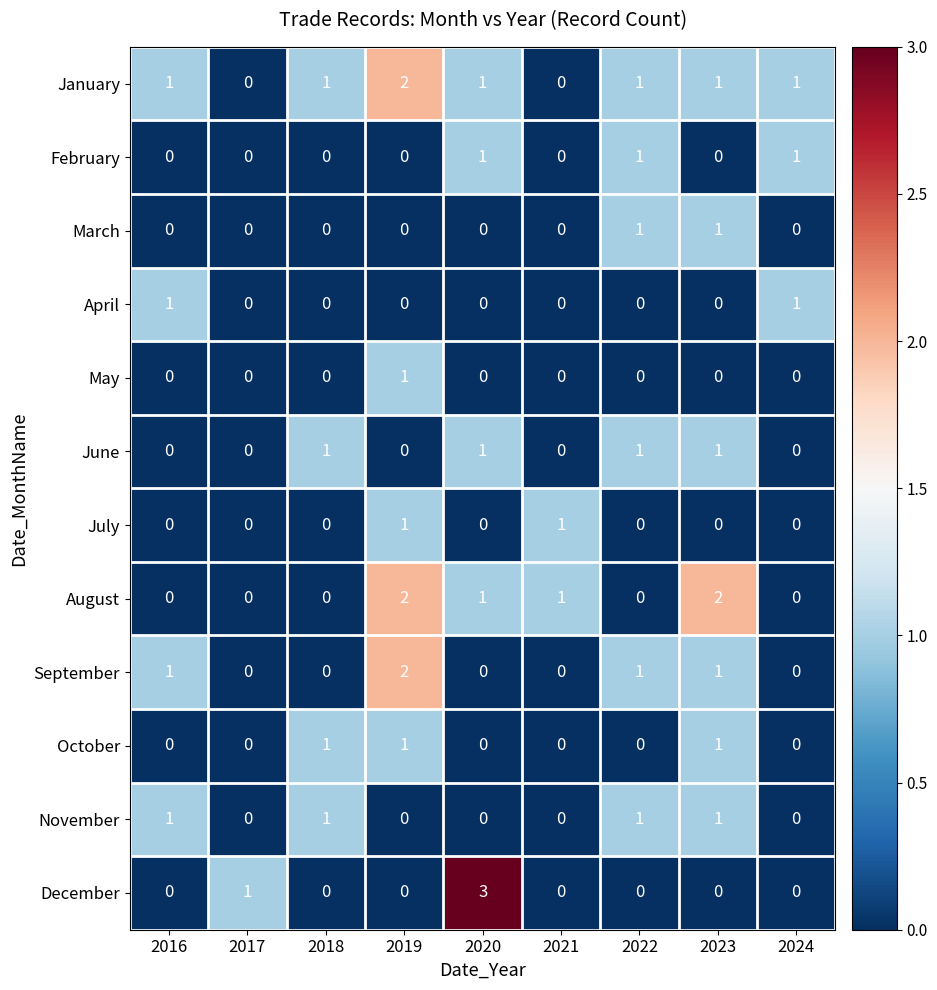

What is the total value across all series at 2023?

8